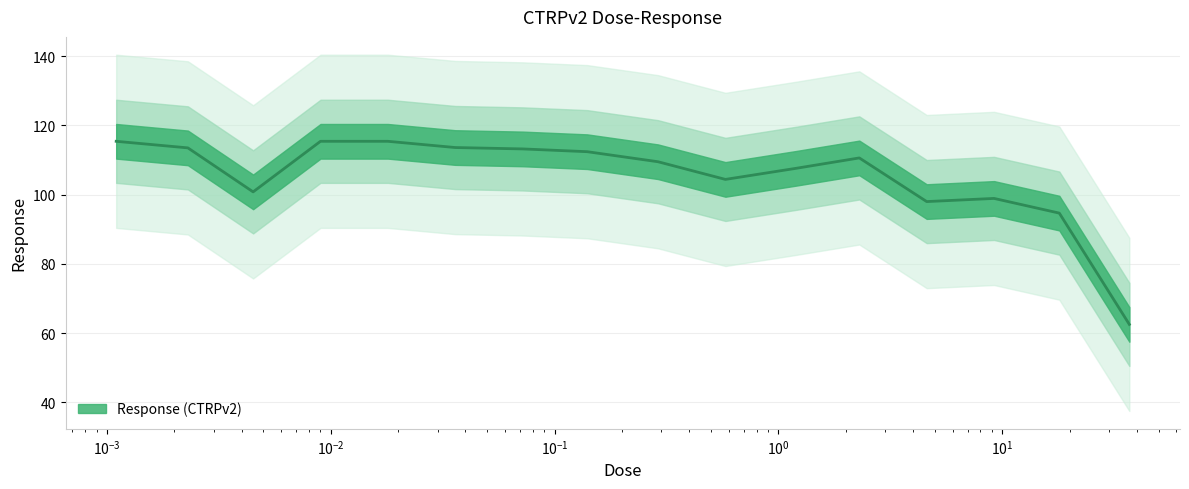

Where does the data first go above 110?

0.0011